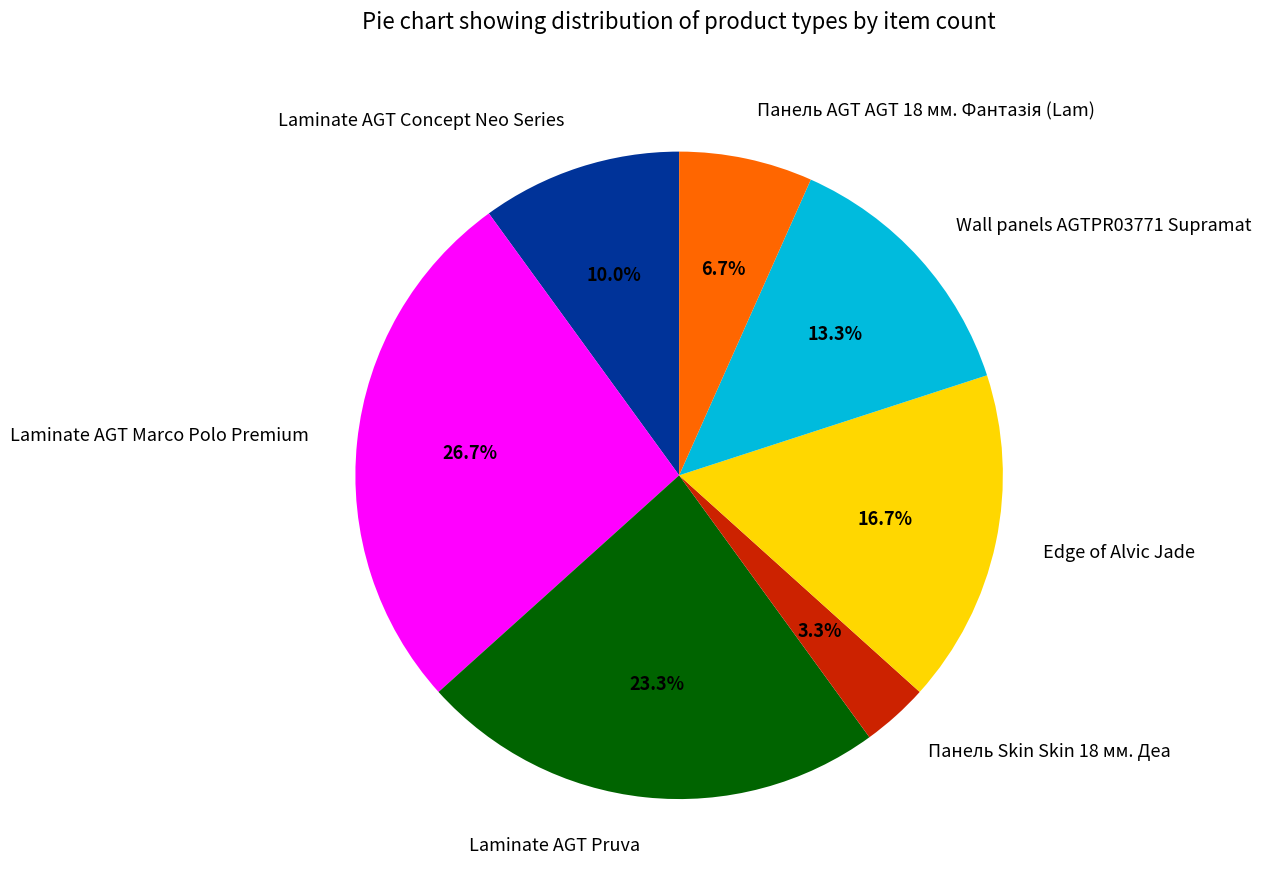

How much of the chart is everything except Панель Skin Skin 18 мм. Деа?

96.7%